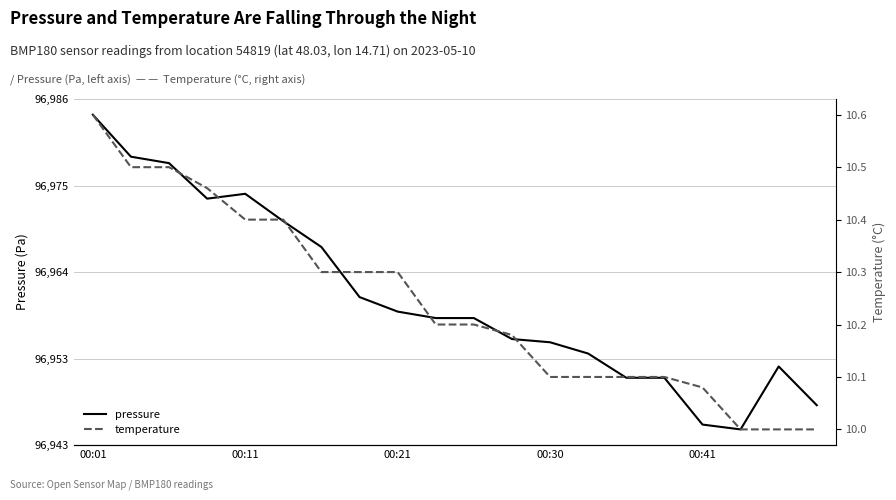

Rank the series at 14 from highest to lowest value.

pressure, temperature